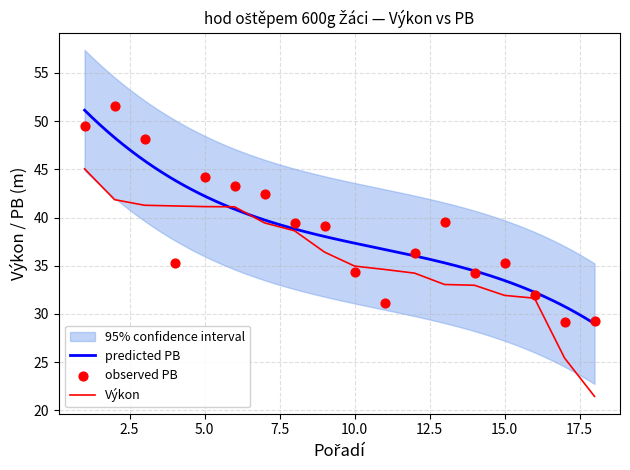

Which series contains the lowest Y value?

Výkon